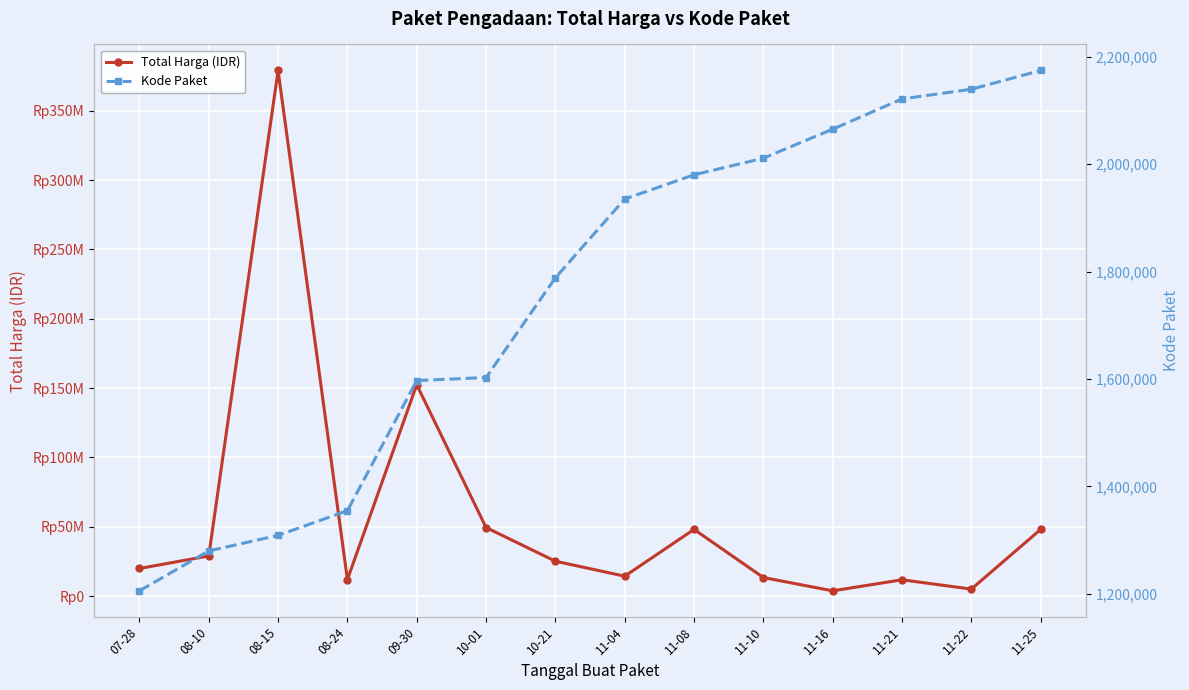

Between 08-24 and 09-30, which series saw the biggest shift?

Total Harga (IDR)